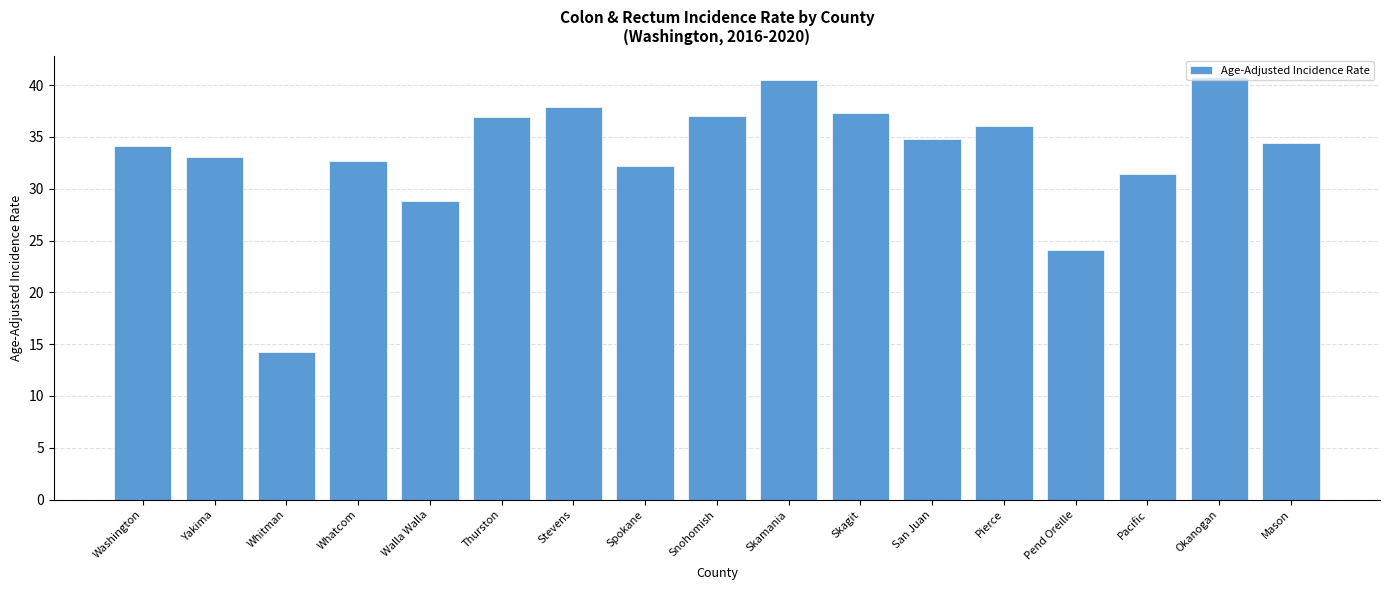

What is the change in value from Yakima to Pierce?

+2.9